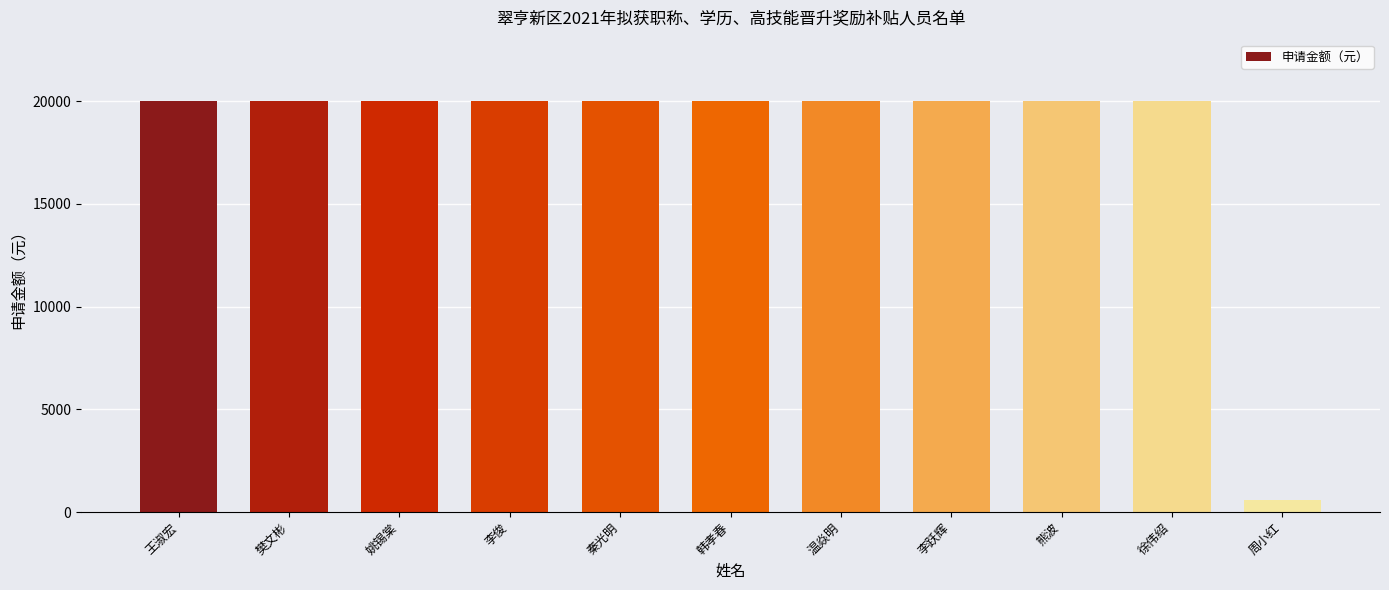

What is the change in value from 姚锡棠 to 周小红?

-19400